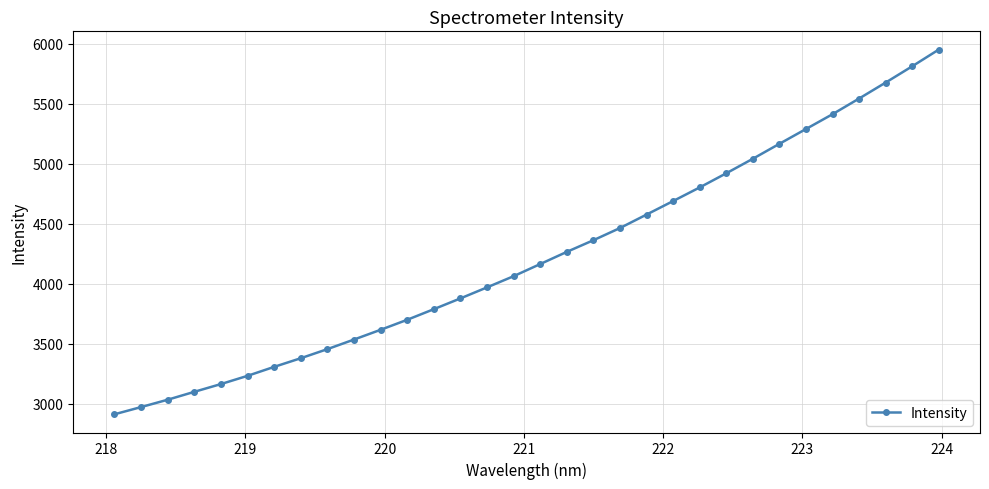

What is the difference between the maximum and minimum values?

3039.5